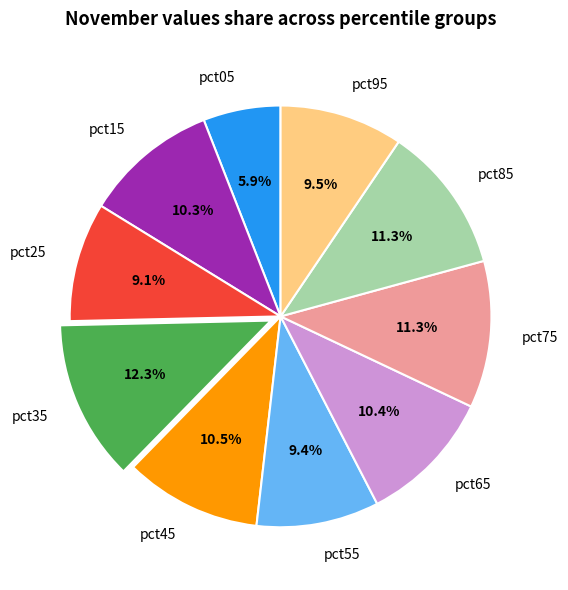

Does pct05 account for over 50% of the chart?

No